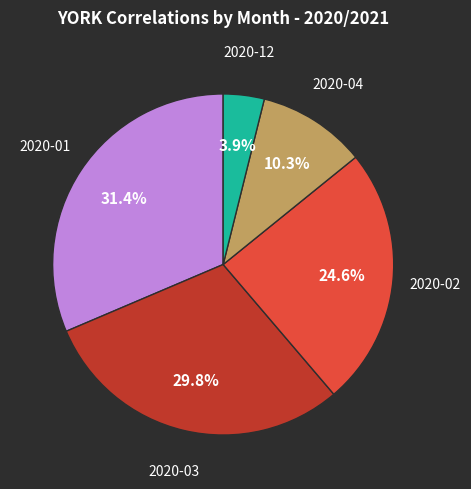

Is there any slice that represents more than half of the pie?

No